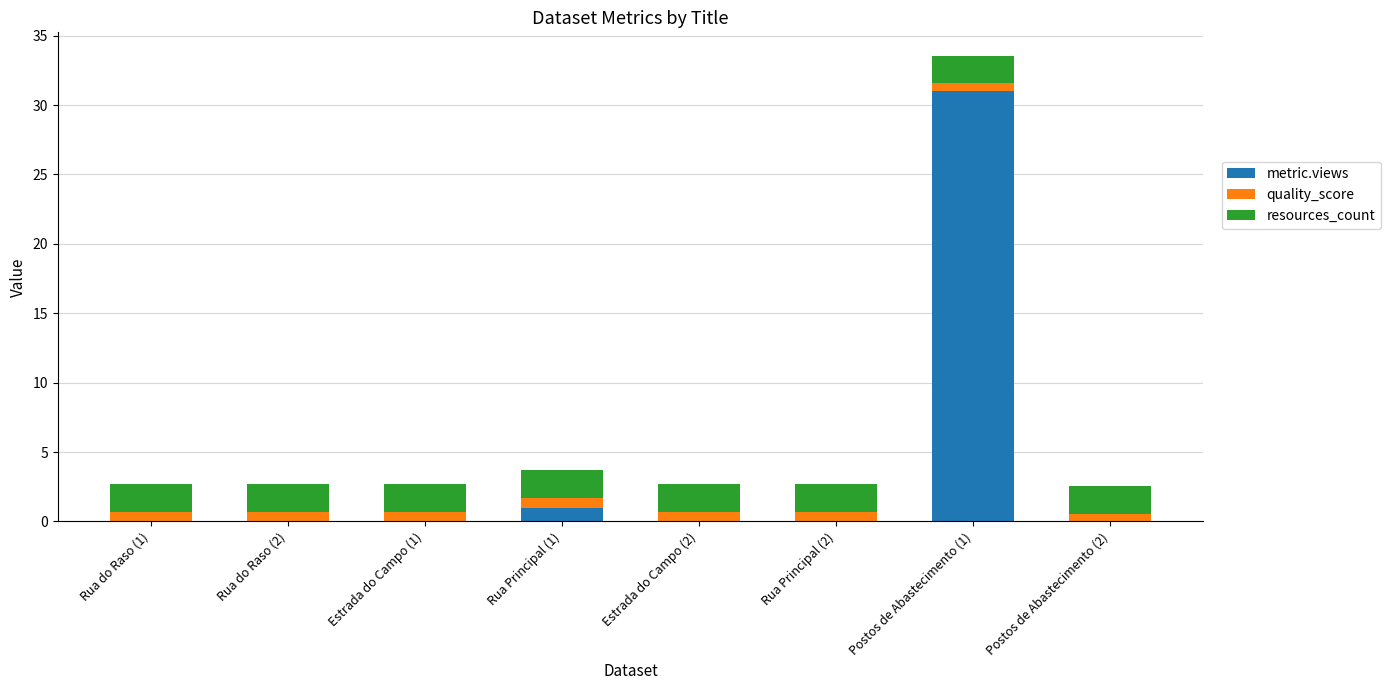

The metric.views series shows 20.0 at Estrada do Campo (1). True or false?

False